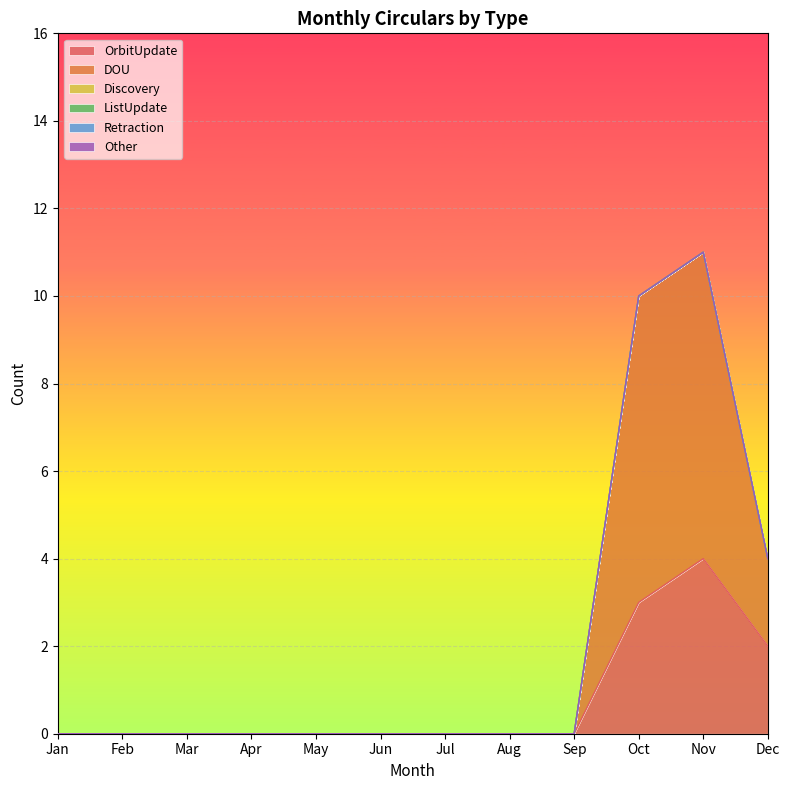

Reading right to left, extract all data points from this chart.

OrbitUpdate: 2	4	3	0	0	0	0	0	0	0	0	0
DOU: 2	7	7	0	0	0	0	0	0	0	0	0
Discovery: 0	0	0	0	0	0	0	0	0	0	0	0
ListUpdate: 0	0	0	0	0	0	0	0	0	0	0	0
Retraction: 0	0	0	0	0	0	0	0	0	0	0	0
Other: 0	0	0	0	0	0	0	0	0	0	0	0